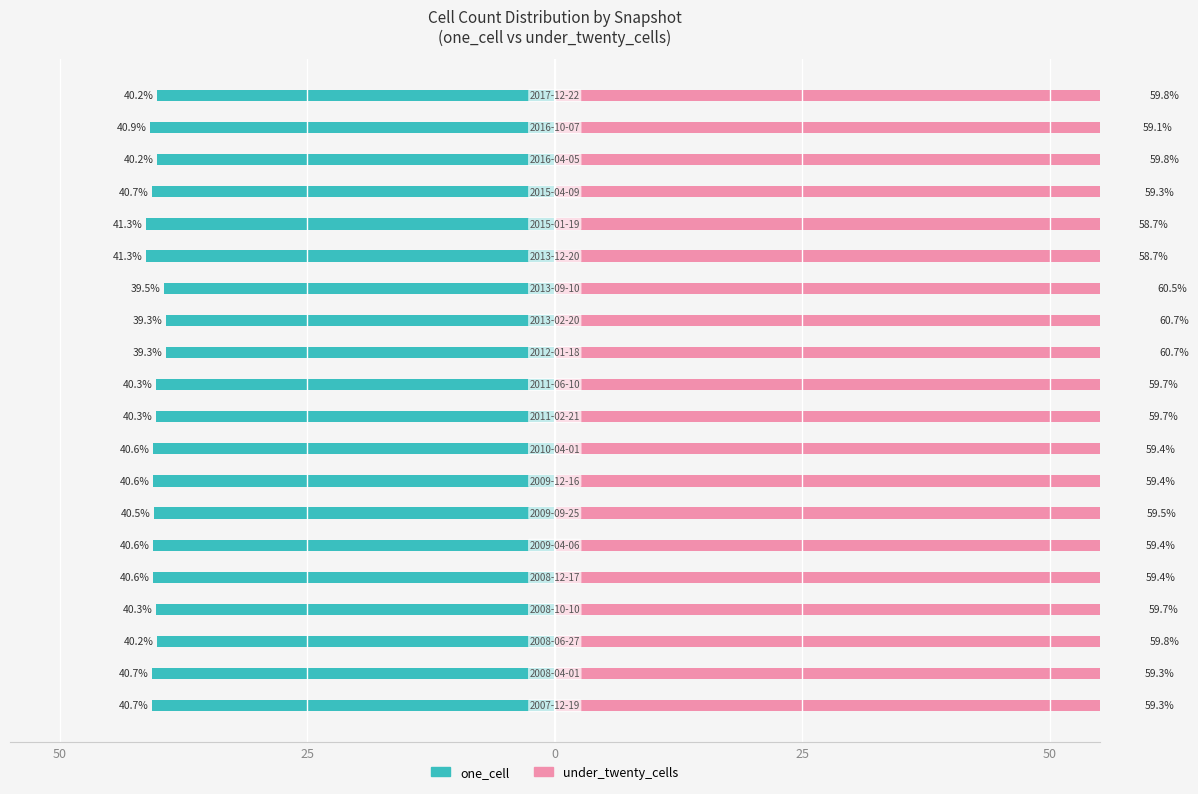

Which series has the largest total across all categories?

under_twenty_cells